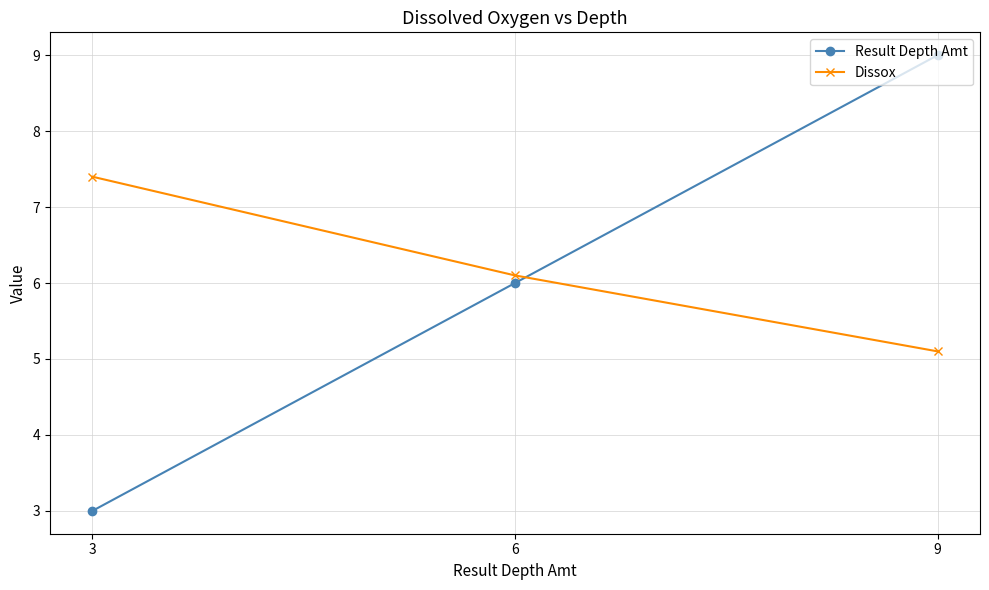

What is the difference between the maximum and minimum values in the Result Depth Amt series?

6.0